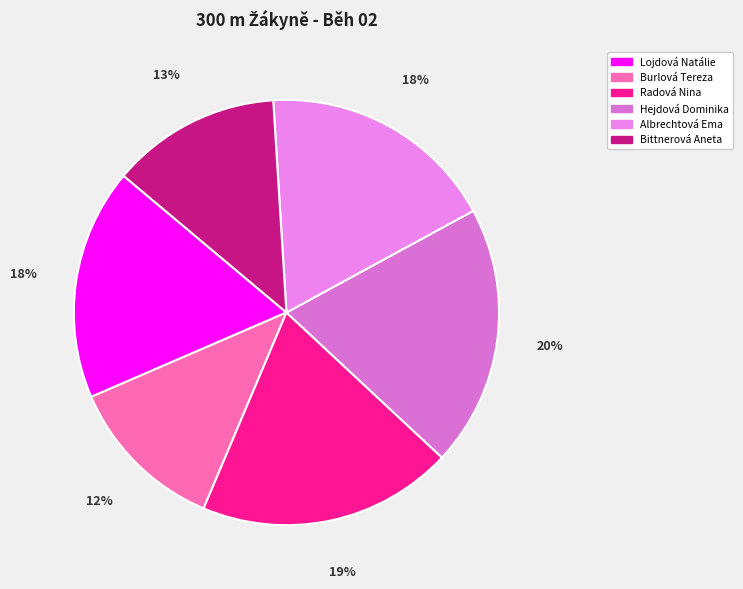

How many slices are in this pie chart?

6